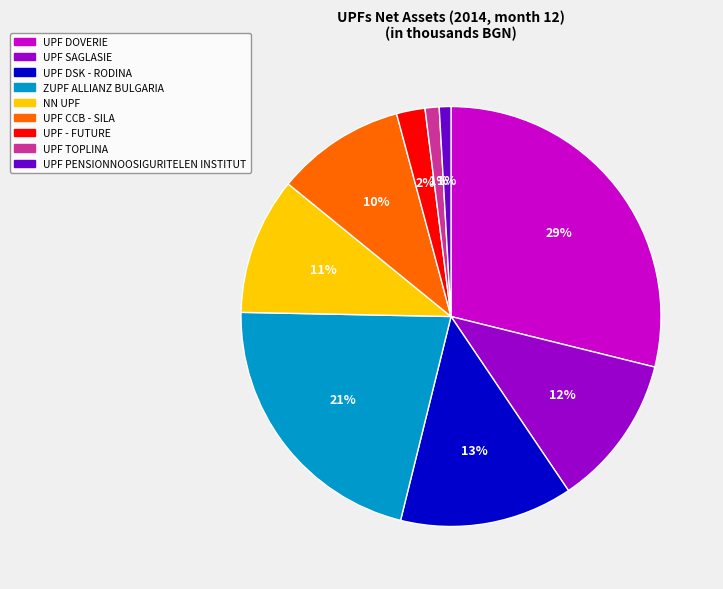

To the nearest percent, what is the average slice percentage?

11%